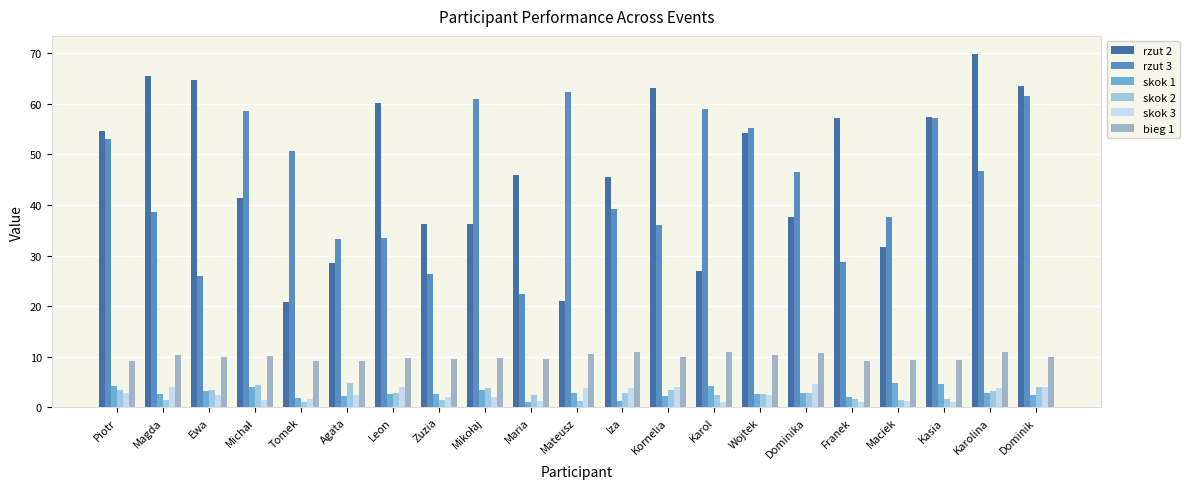

What is the label of the 19th bar from the left?

Kasia